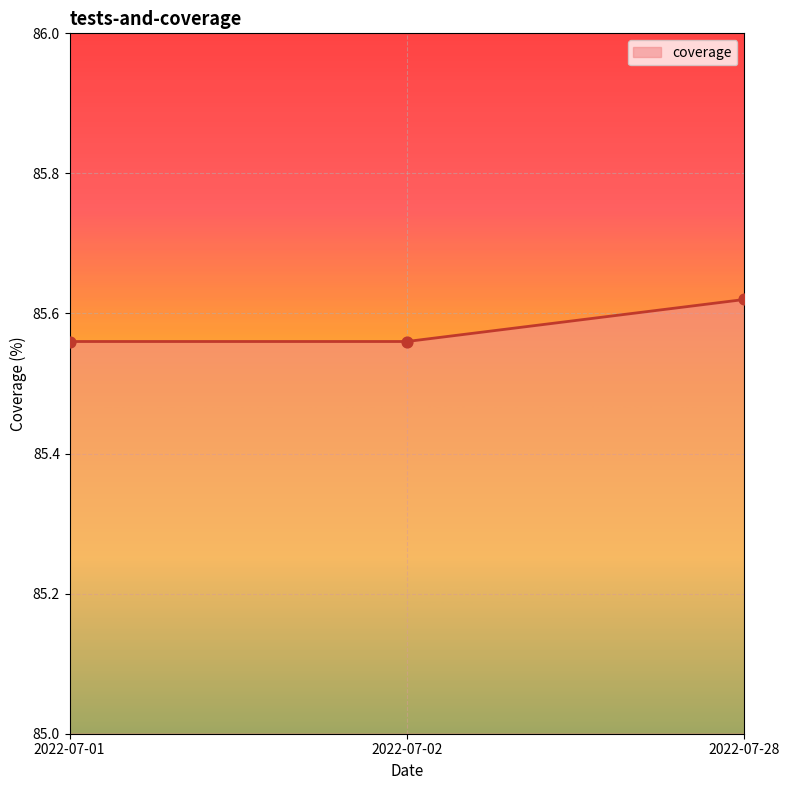

What is the change in value from 2022-07-01 to 2022-07-28?

+0.1